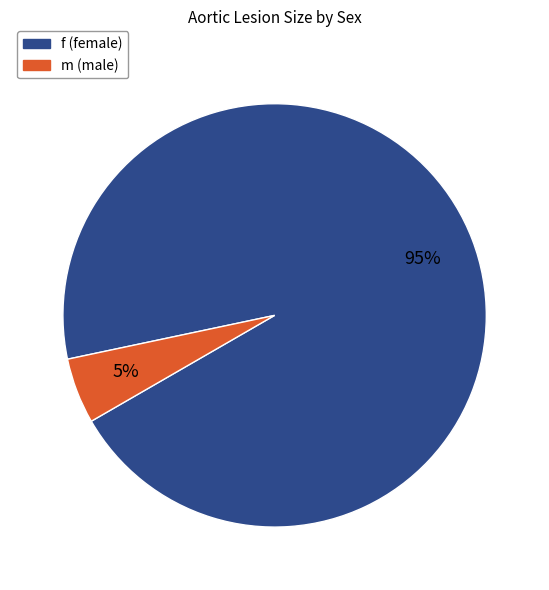

Combined, do m and f account for over 50%?

Yes